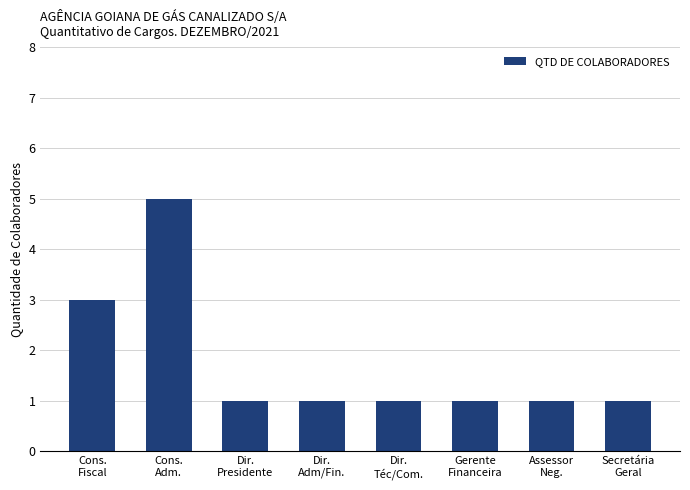

What is the sum of all values?

14